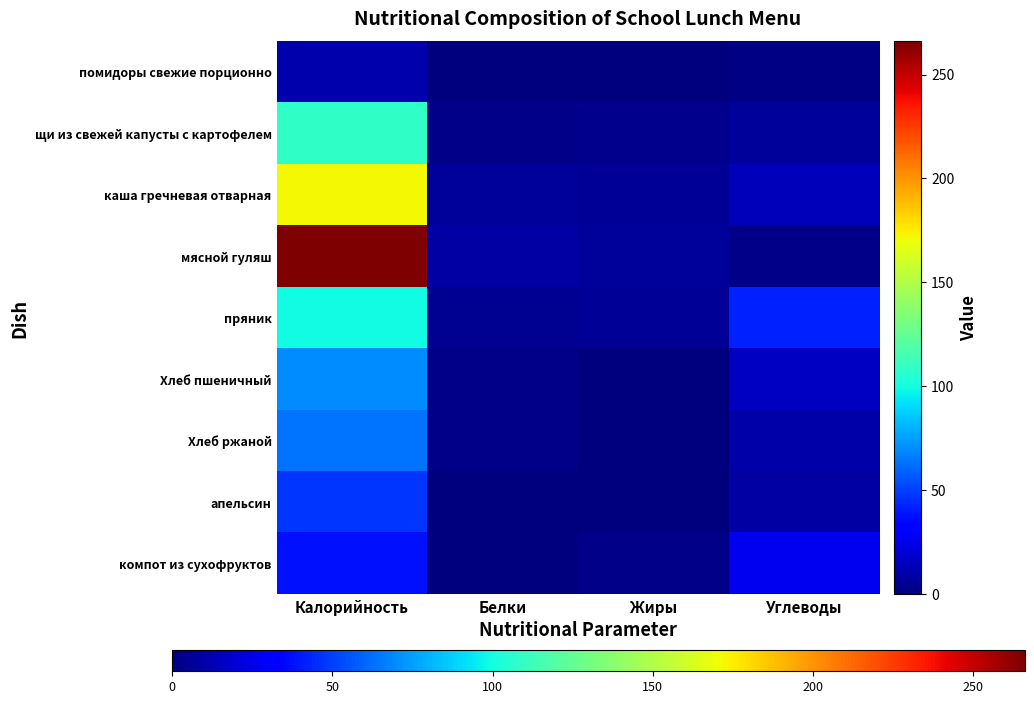

Which series has the widest spread of values?

мясной гуляш